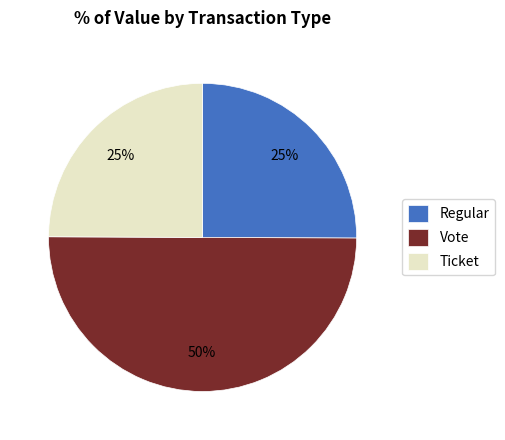

True or false: Ticket accounts for 25% of the total.

True